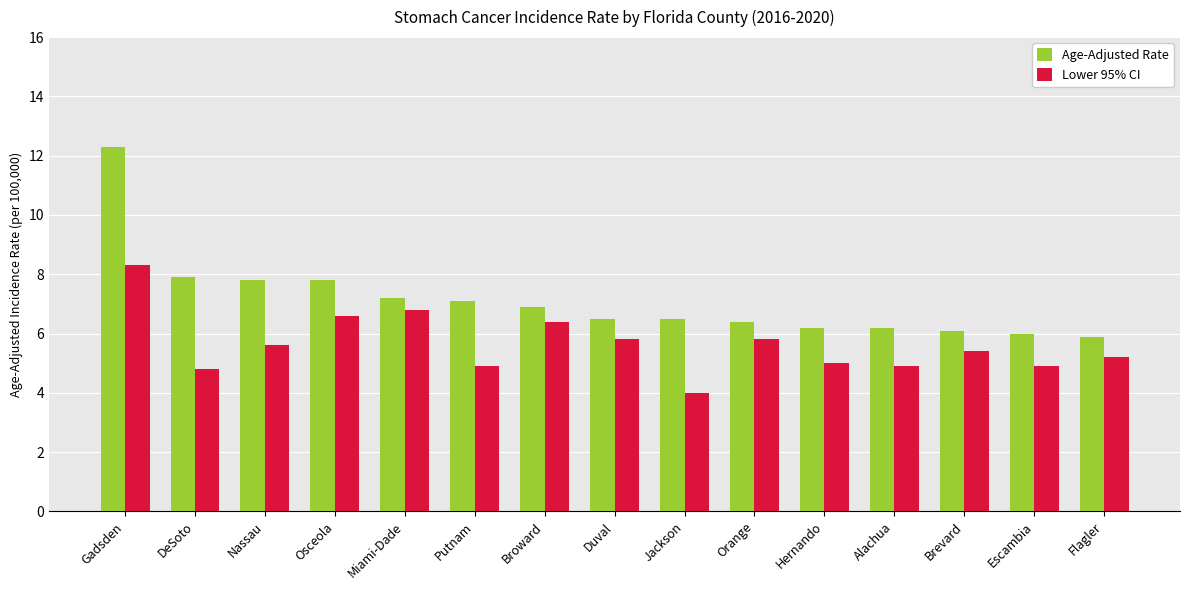

What is the label of the 14th bar from the left?

Escambia